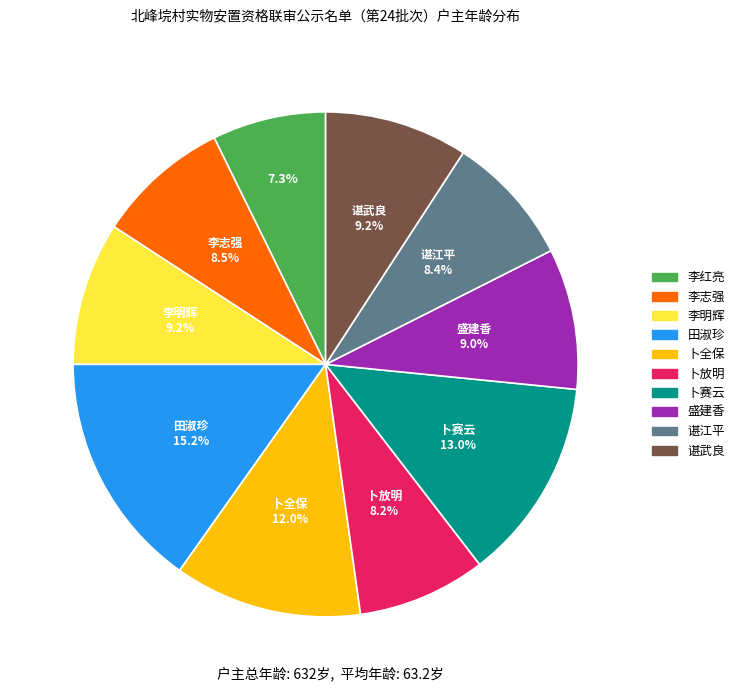

Count the number of slices in the pie.

10